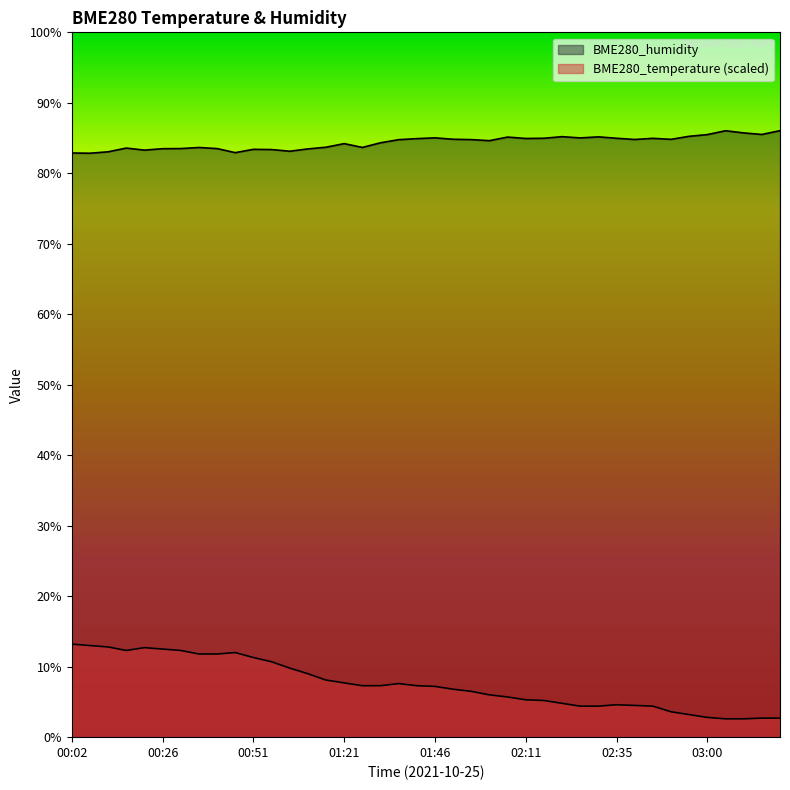

True or false: BME280_temperature has a value of 7.7 at 01:21.

True